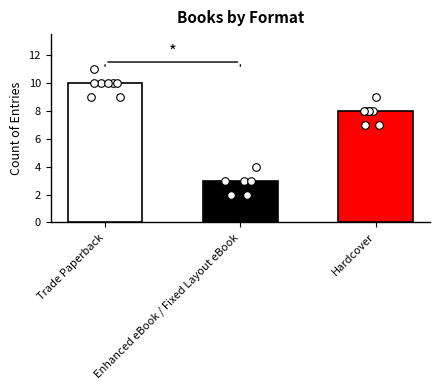

Which series contains the highest Y value?

Trade Paperback